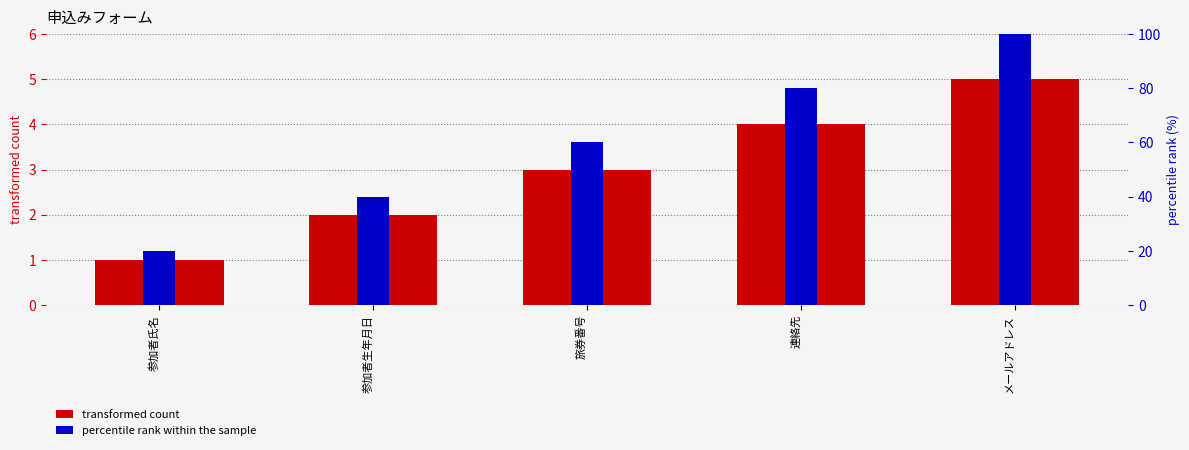

How many groups of bars are there?

5